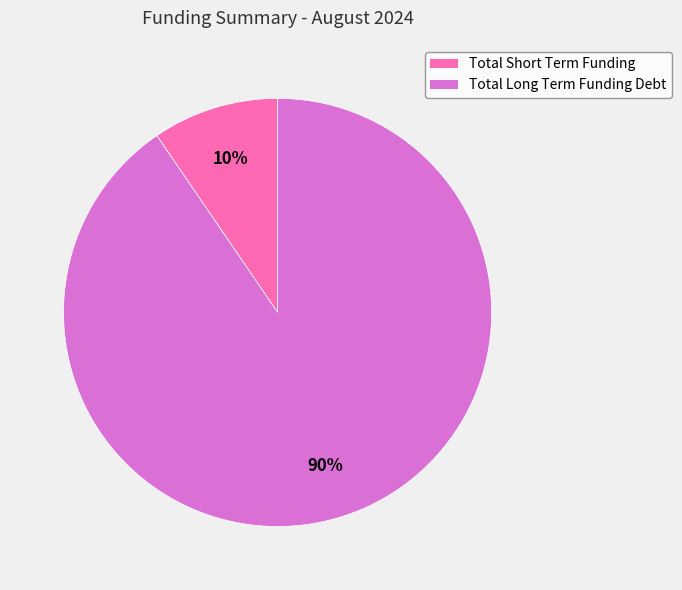

Which category accounts for the majority?

Total Long Term Funding Debt